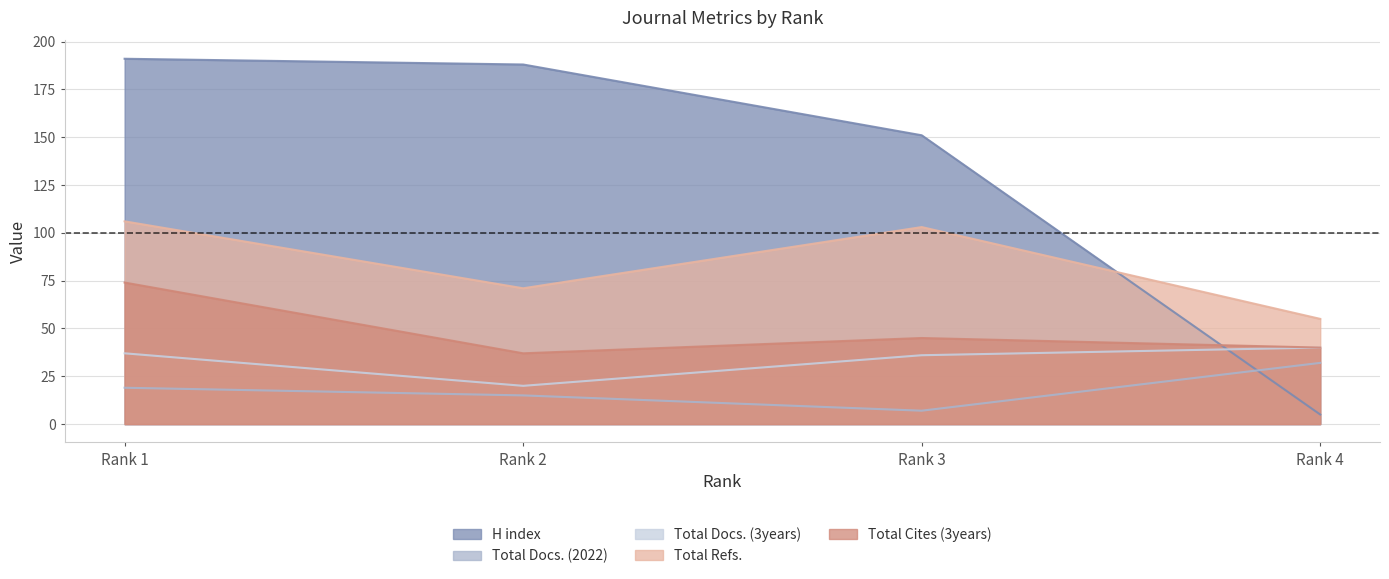

Which label corresponds to the largest value in the chart?

Rank 1